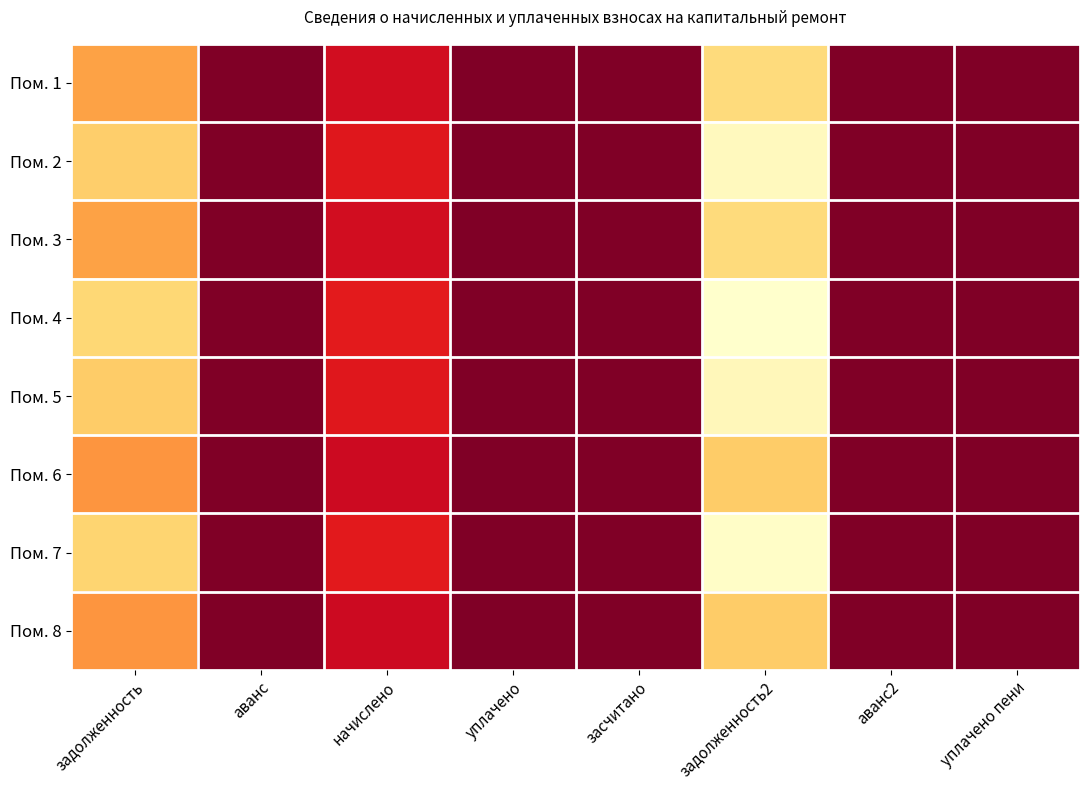

Rank the series by their maximum value, from highest to lowest.

Пом. 4, Пом. 7, Пом. 2, Пом. 5, Пом. 1, Пом. 3, Пом. 6, Пом. 8